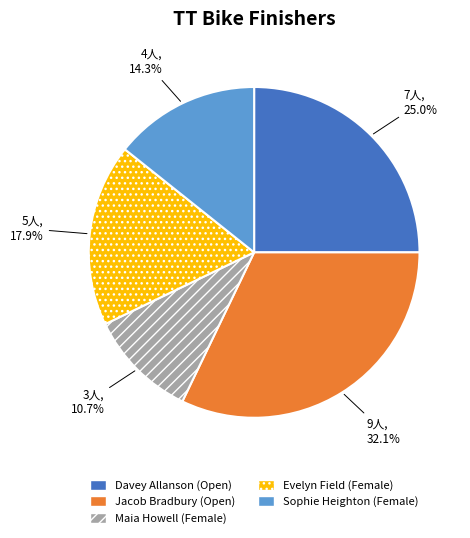

What is the largest slice in the pie chart?

Jacob Bradbury (Open)